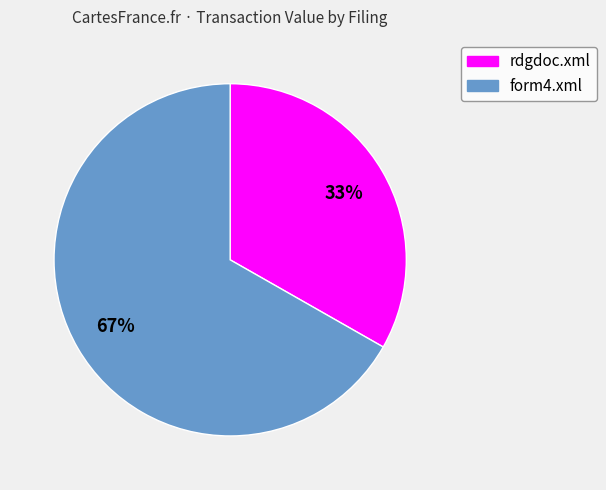

Rank the categories by value from highest to lowest.

form4.xml, rdgdoc.xml